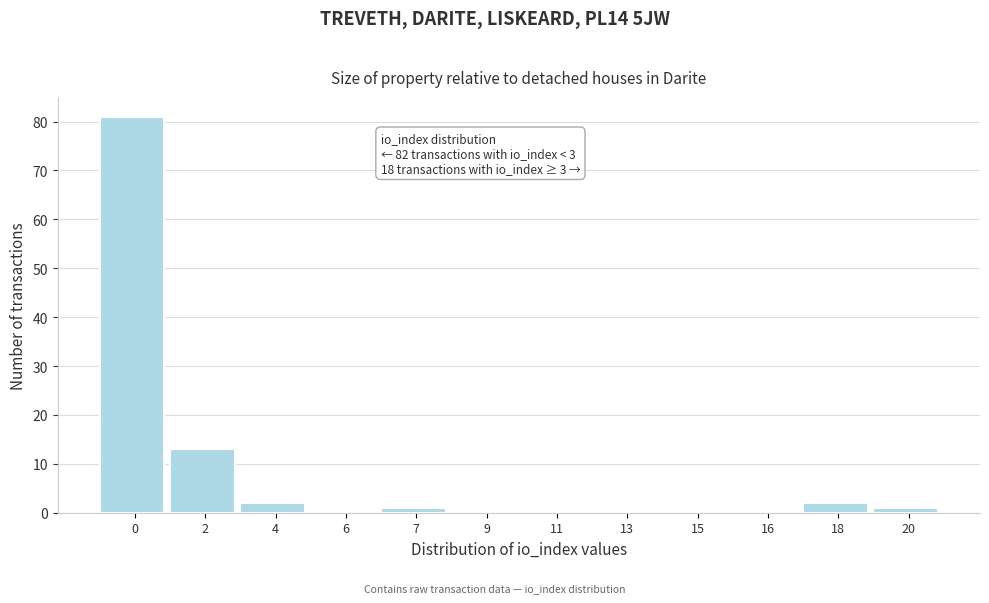

Reading right to left, extract all data points from this chart.

20=1	18=2	16=0	15=0	13=0	11=0	9=0	7=1	6=0	4=2	2=13	0=81